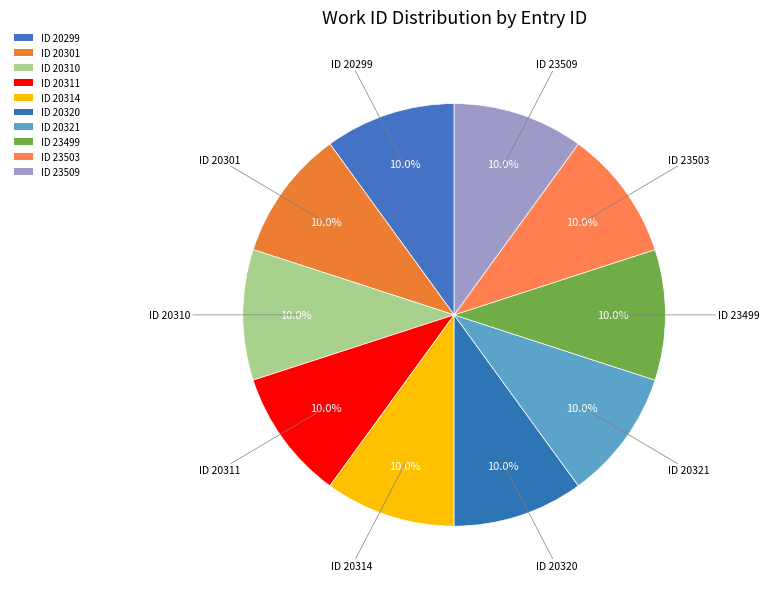

Count the number of slices in the pie.

10